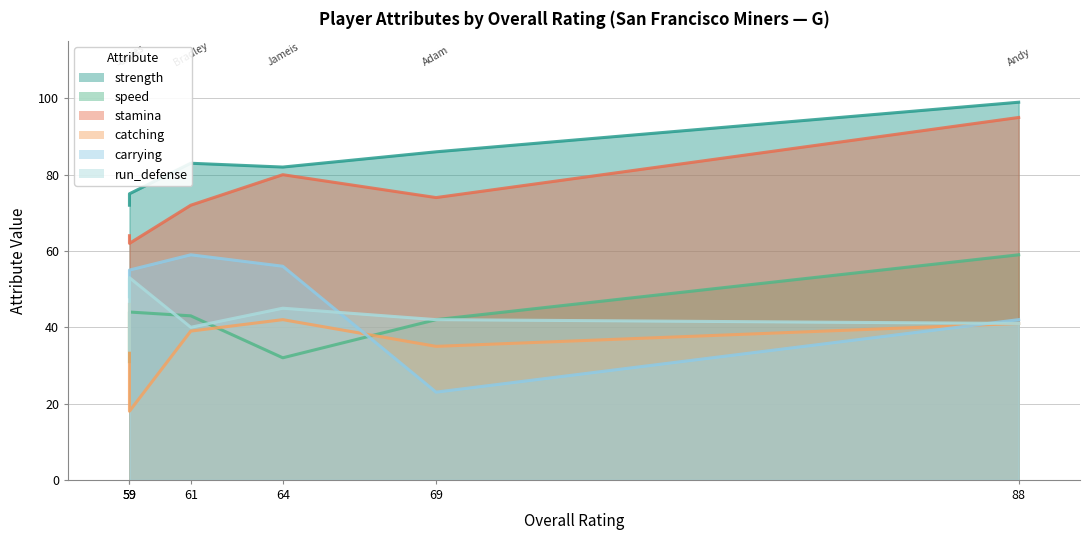

In catching, how many points are higher than both neighbors (excluding endpoints)?

1